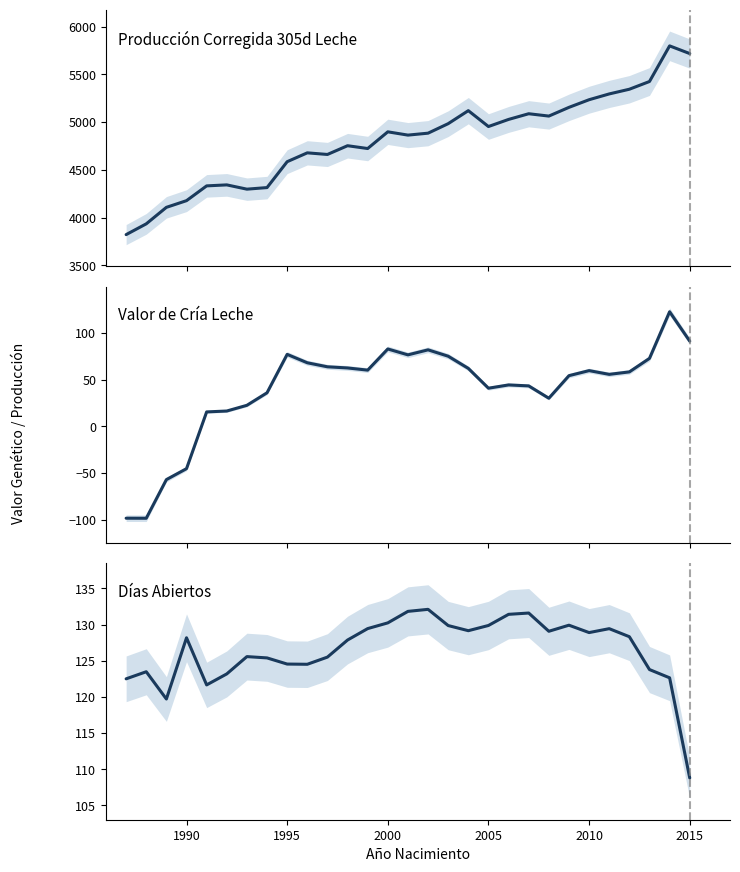

Count the number of data series in this chart.

3